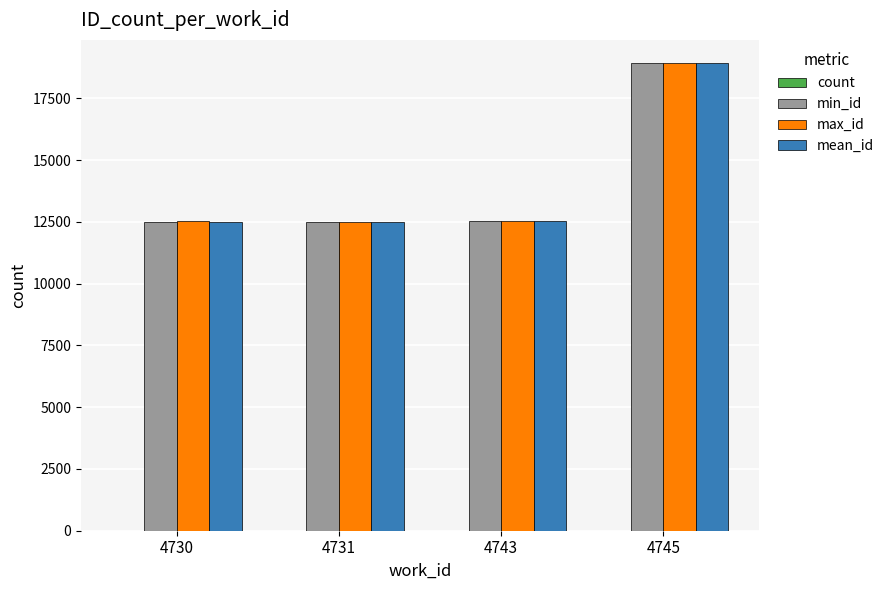

The value of min_id at 4745 is 8734.7. True or false?

False